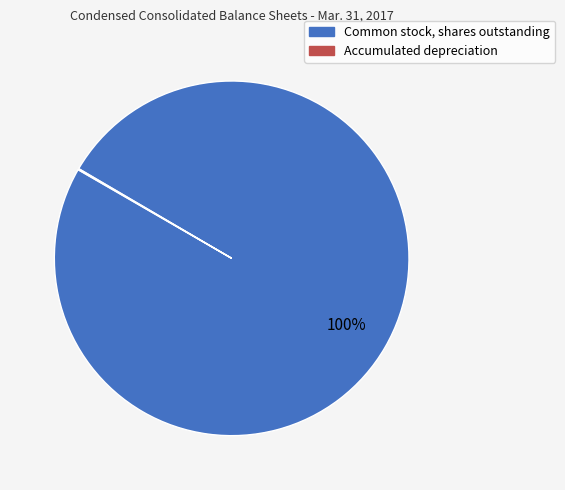

To the nearest percent, what is the average slice percentage?

50%